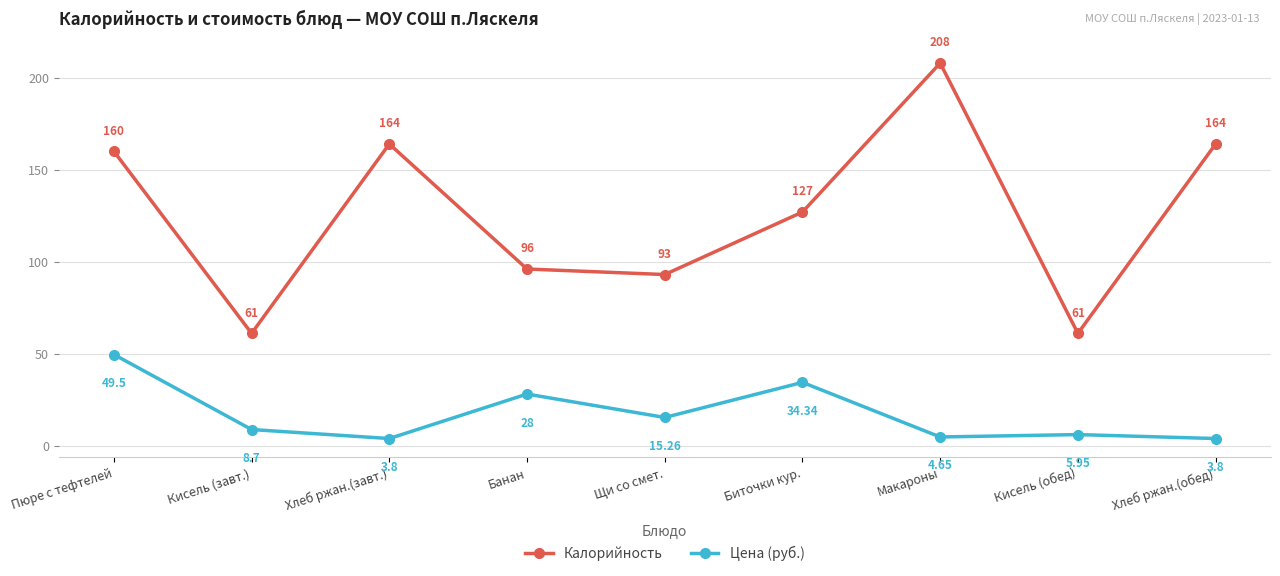

True or false: Калорийность and Цена (руб.) cross at least once.

False